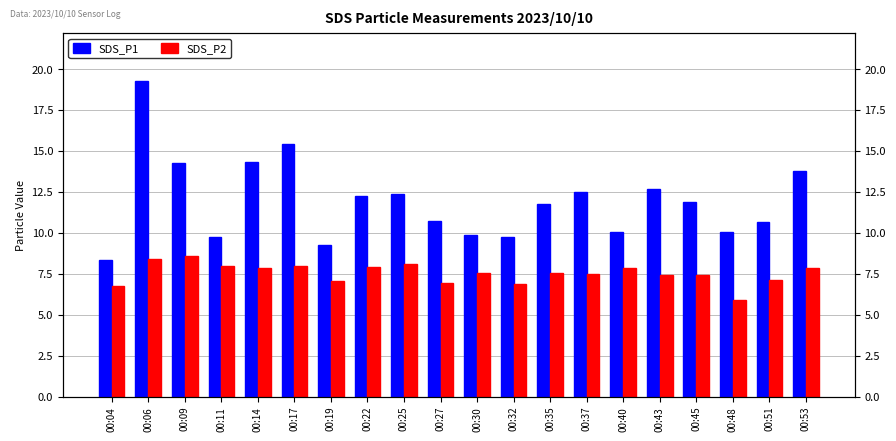

At which category is the sum across all series the highest?

00:06